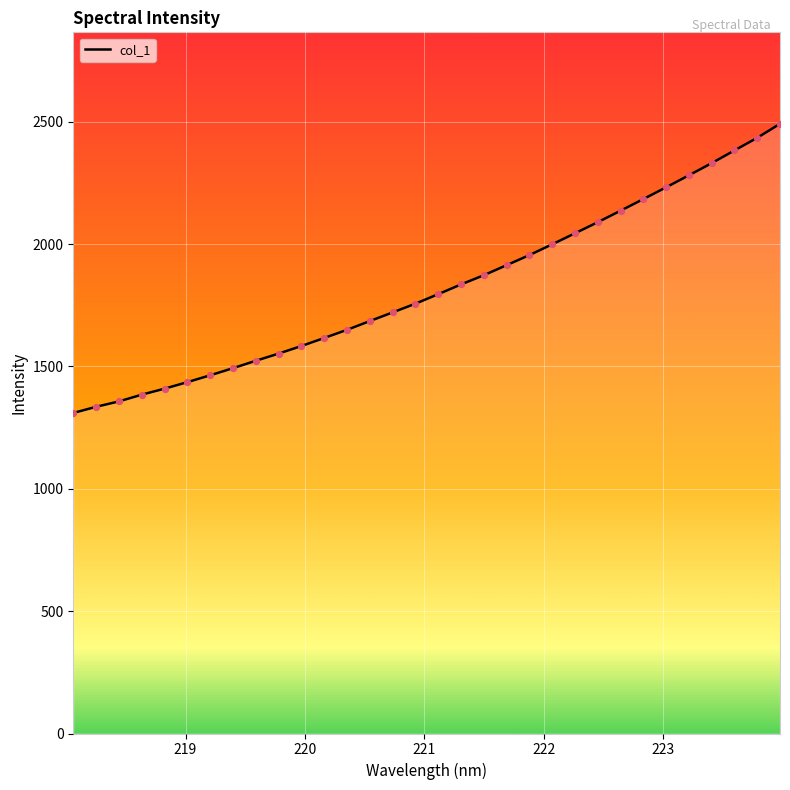

What is the difference between the maximum and minimum values?

1182.0